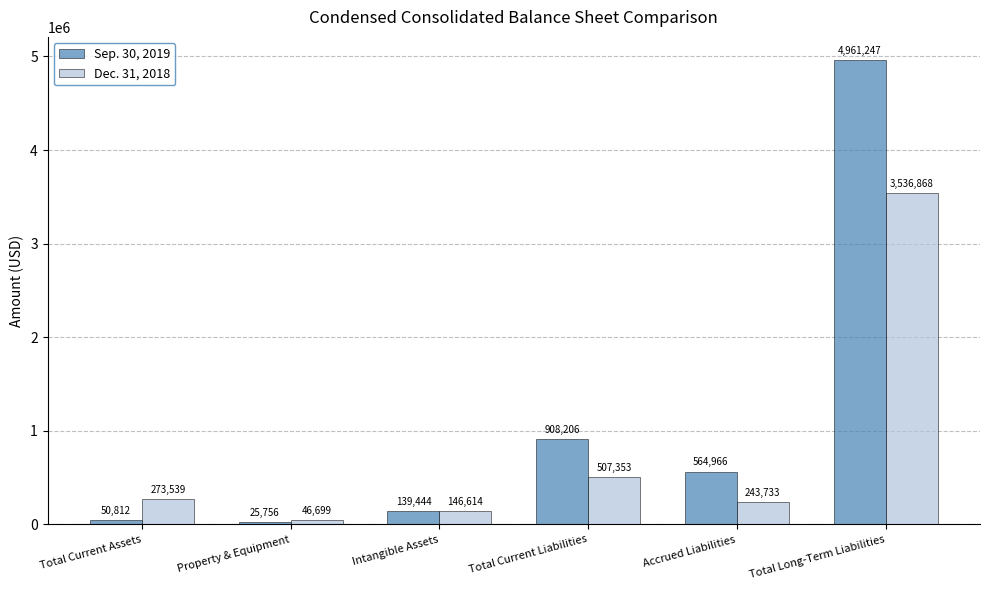

At which category is the sum across all series the highest?

Total Long-Term Liabilities